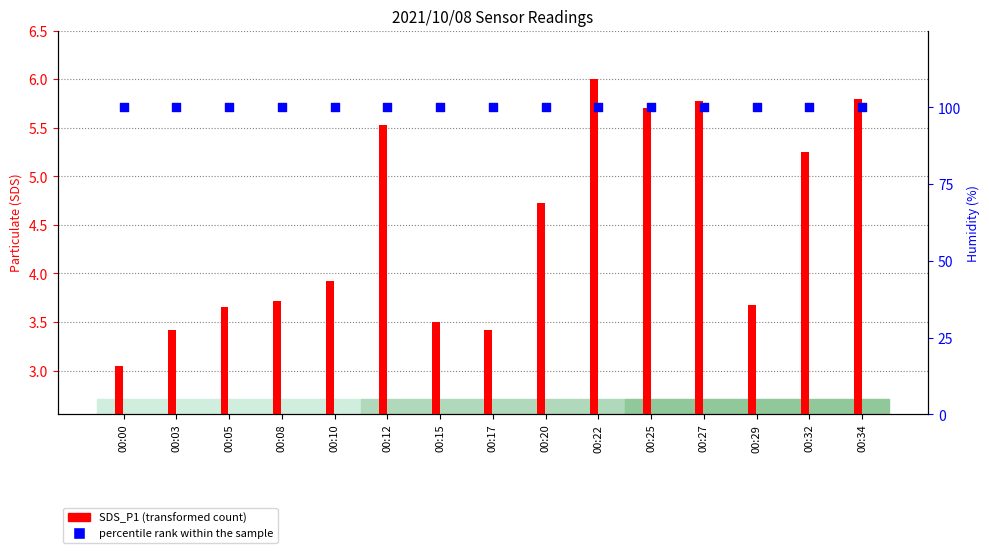

What are all the series names shown in the legend?

SDS_P1 (transformed count), percentile rank within the sample